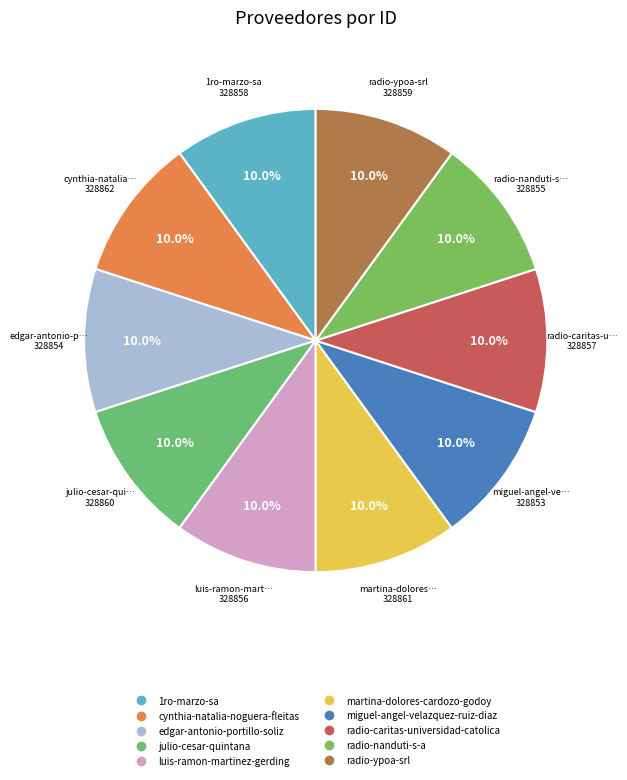

Which has a higher value, cynthia-natalia-noguera-fleitas or radio-caritas-universidad-catolica?

cynthia-natalia-noguera-fleitas